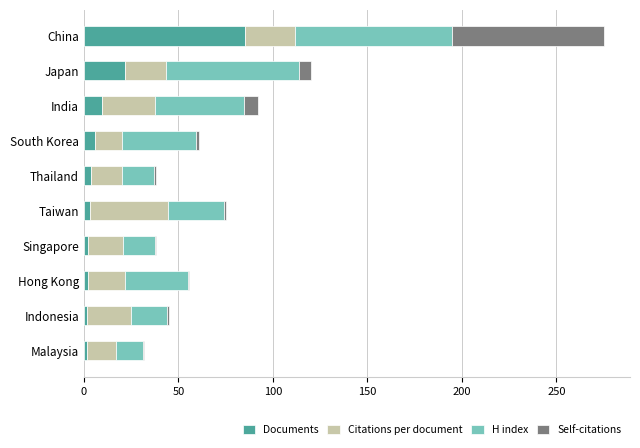

At which label does Documents reach its peak?

China